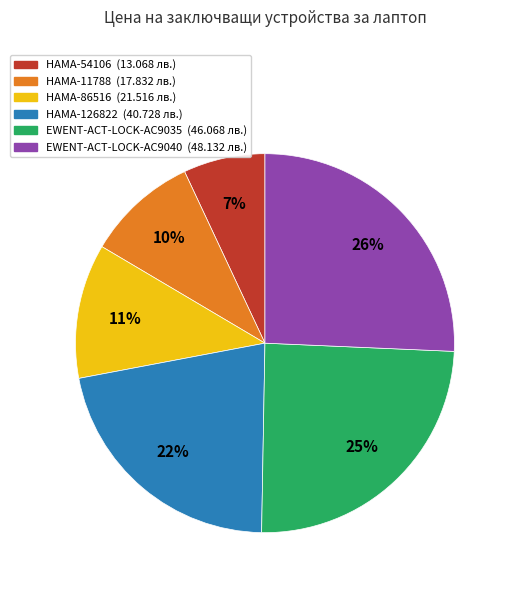

To the nearest percent, what portion does HAMA-54106 represent?

7%